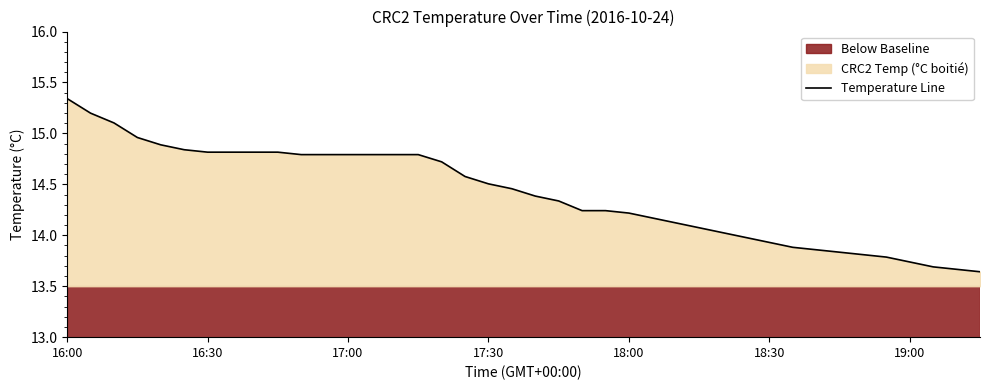

What is the change in value from 26 to 39?

-0.5